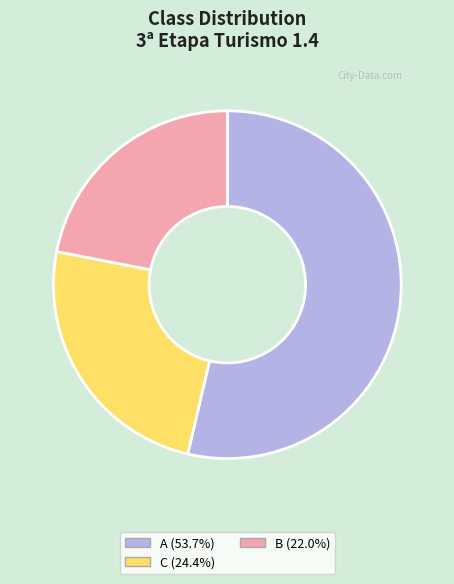

How many segments does this pie chart have?

3